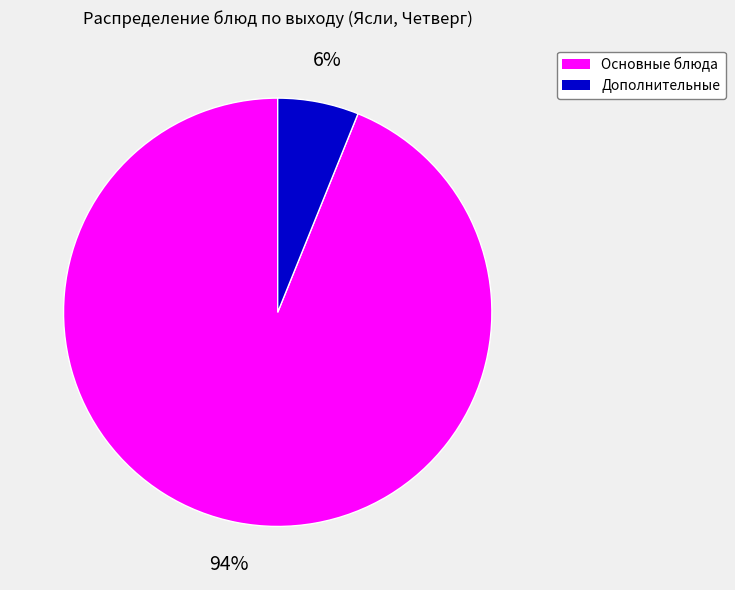

Is there any slice that represents more than half of the pie?

Yes